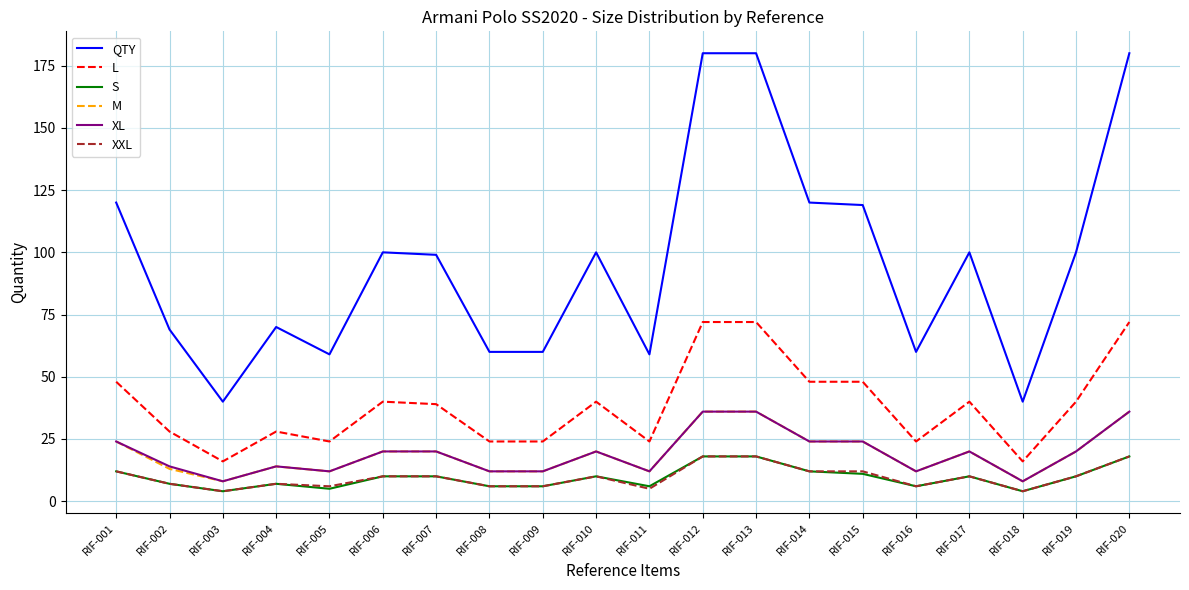

Reading left to right, list all the values displayed in this chart.

QTY: 120	69	40	70	59	100	99	60	60	100	59	180	180	120	119	60	100	40	100	180
L: 48	28	16	28	24	40	39	24	24	40	24	72	72	48	48	24	40	16	40	72
S: 12	7	4	7	5	10	10	6	6	10	6	18	18	12	11	6	10	4	10	18
M: 24	13	8	14	12	20	20	12	12	20	12	36	36	24	24	12	20	8	20	36
XL: 24	14	8	14	12	20	20	12	12	20	12	36	36	24	24	12	20	8	20	36
XXL: 12	7	4	7	6	10	10	6	6	10	5	18	18	12	12	6	10	4	10	18